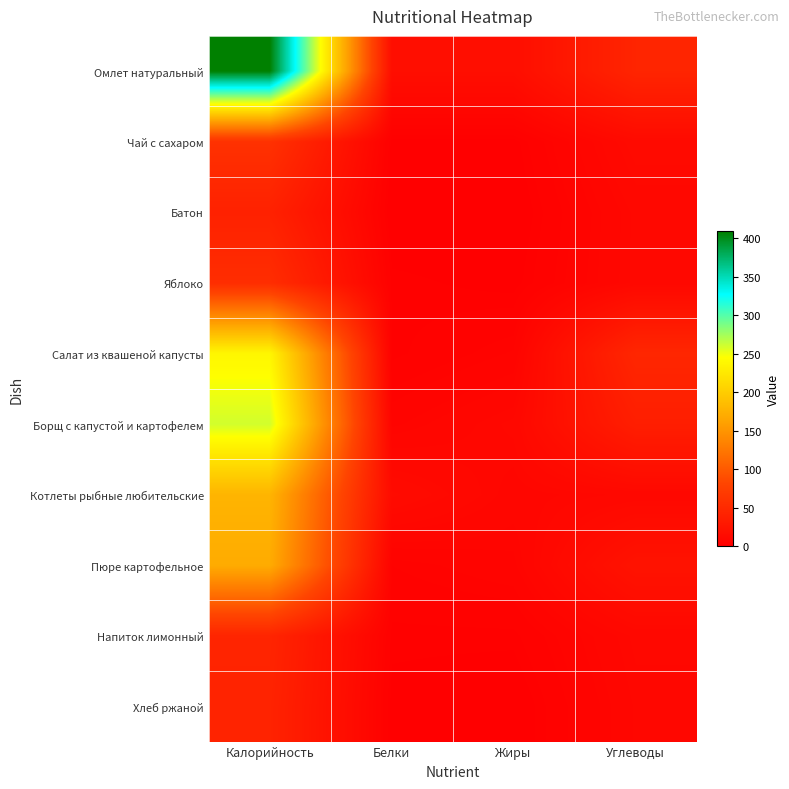

Which has a higher value, Жиры or Калорийность?

Калорийность